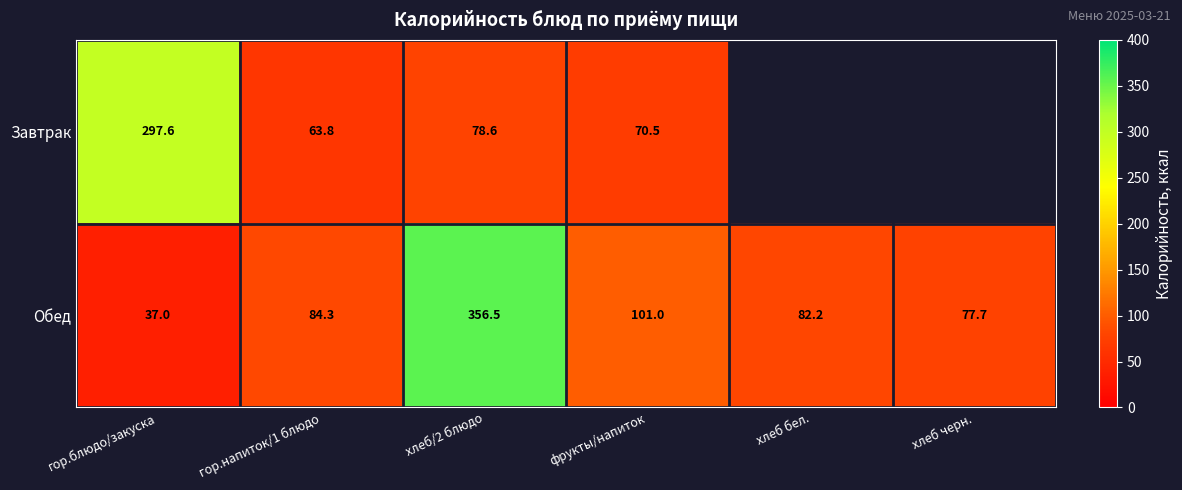

Read the Обед value at хлеб черн..

77.7